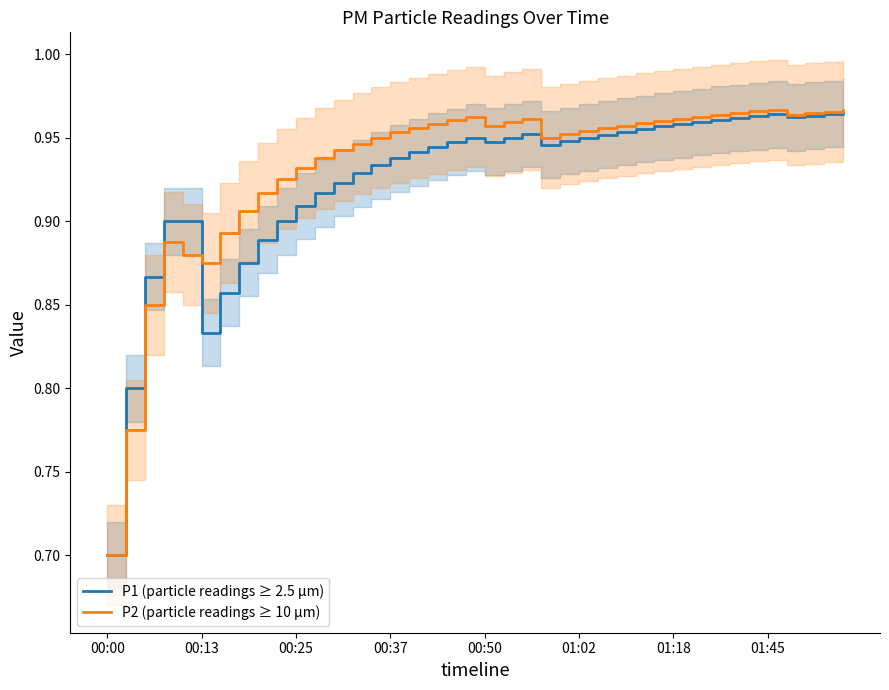

True or false: P1 (particle readings ≥ 2.5 µm) and P2 (particle readings ≥ 10 µm) intersect in this chart.

True